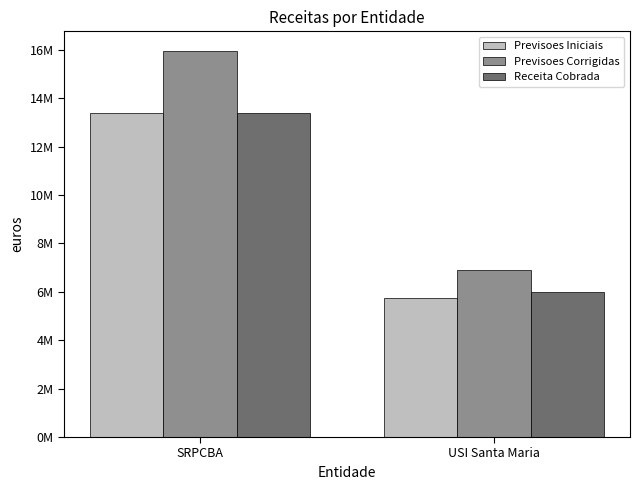

What is the total value across all series at USI Santa Maria?

18657454